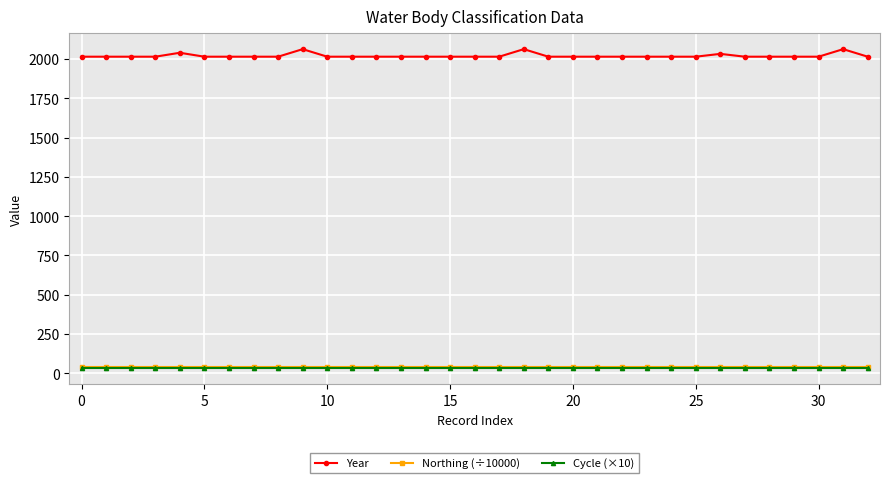

Which series has the widest spread of values?

Year